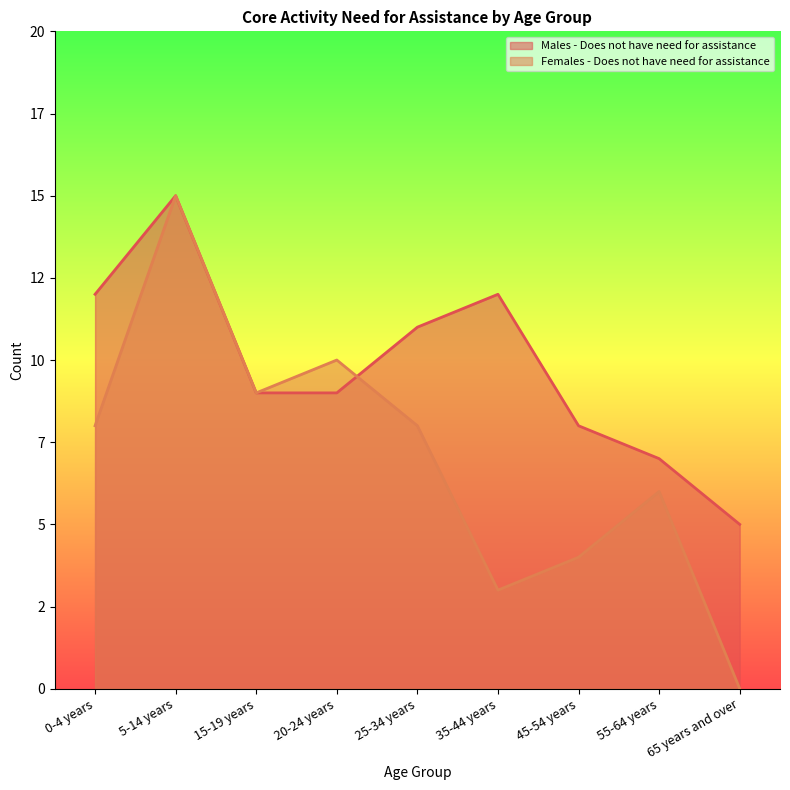

How many Males - Does not have need for assistance values are between 8 and 12?

6